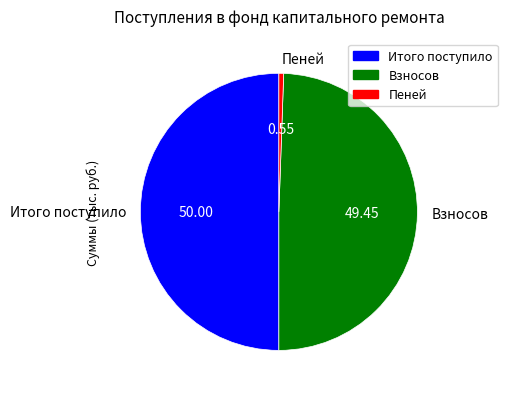

Combined, do Пеней and Итого поступило account for over 50%?

Yes